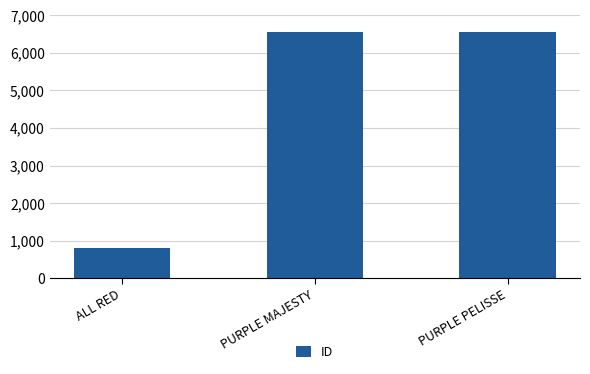

What is the greatest value displayed?

6557